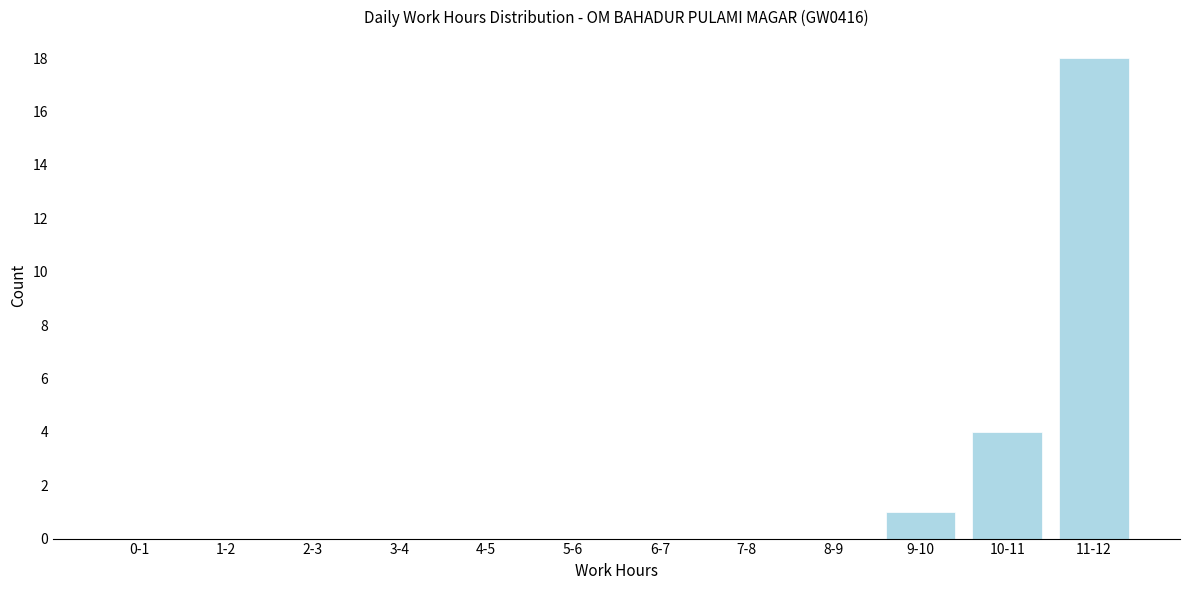

Reading left to right, what are all the values shown in this chart?

0-1=0	1-2=0	2-3=0	3-4=0	4-5=0	5-6=0	6-7=0	7-8=0	8-9=0	9-10=1	10-11=4	11-12=18